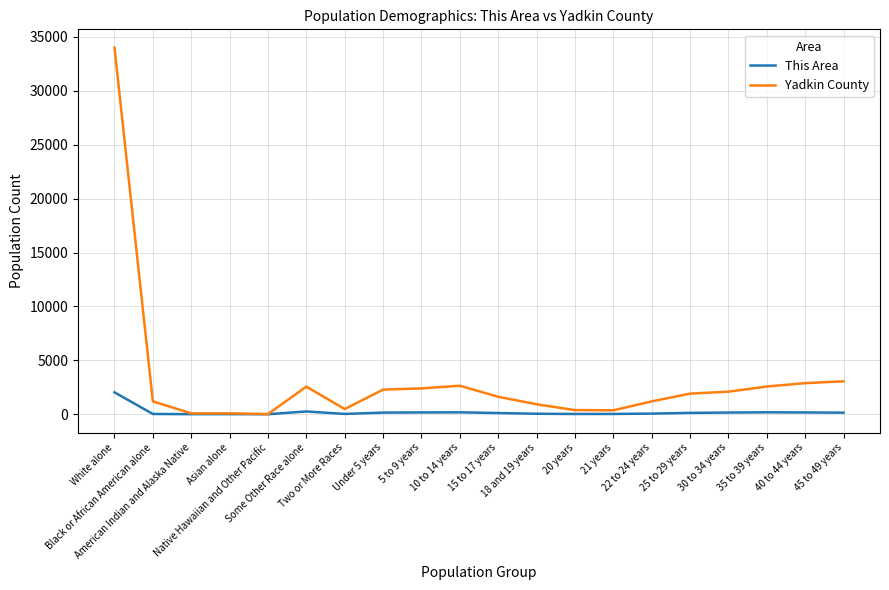

Which series has the widest spread of values?

Yadkin County